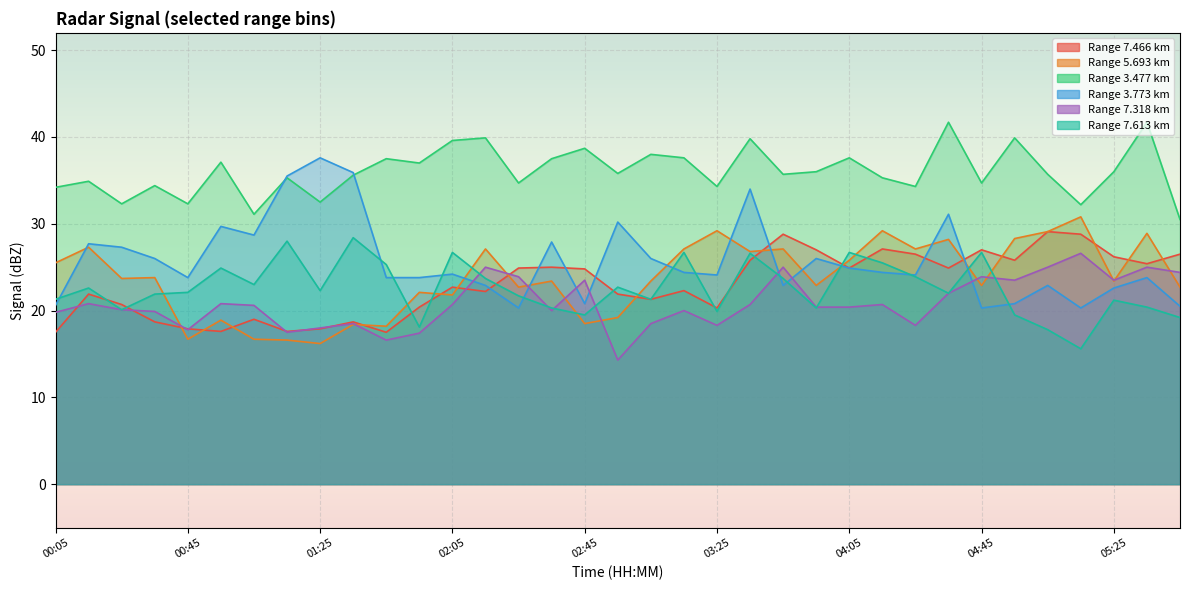

The   7.613 series shows 36.0 at 04:05. True or false?

False